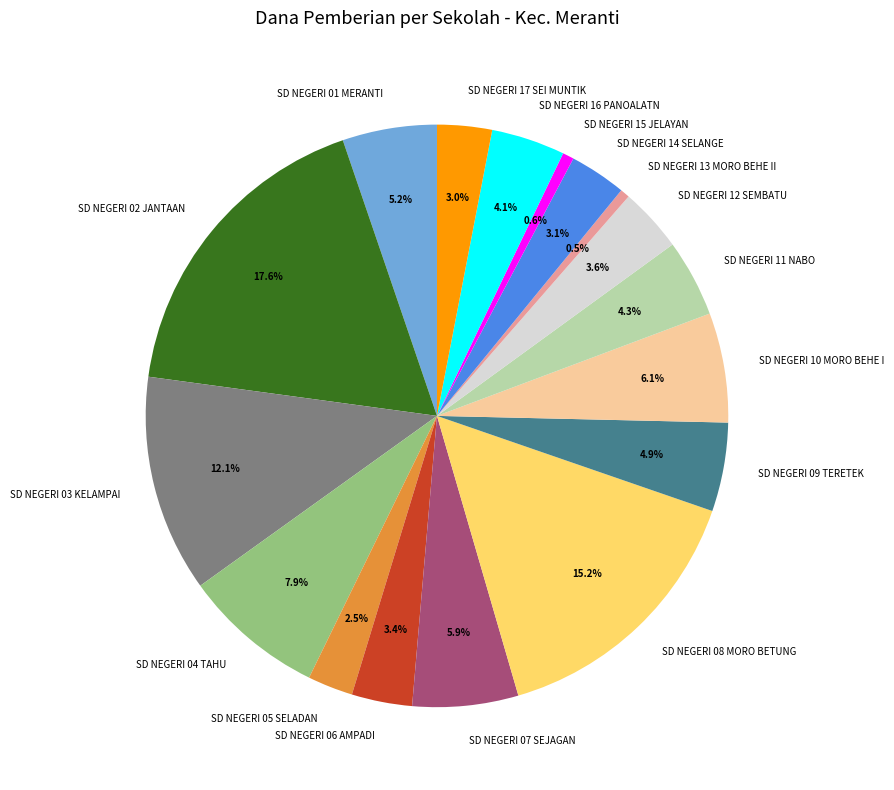

To the nearest percent, what is the average slice percentage?

6%